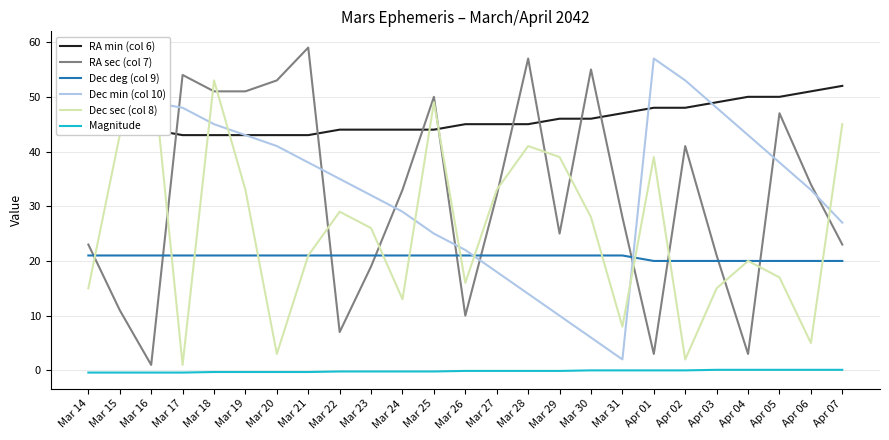

List the labels in order of Dec min (col 10) value, largest first.

Apr 01, Mar 14, Apr 02, Mar 15, Mar 16, Mar 17, Apr 03, Mar 18, Mar 19, Apr 04, Mar 20, Mar 21, Apr 05, Mar 22, Apr 06, Mar 23, Mar 24, Apr 07, Mar 25, Mar 26, Mar 27, Mar 28, Mar 29, Mar 30, Mar 31